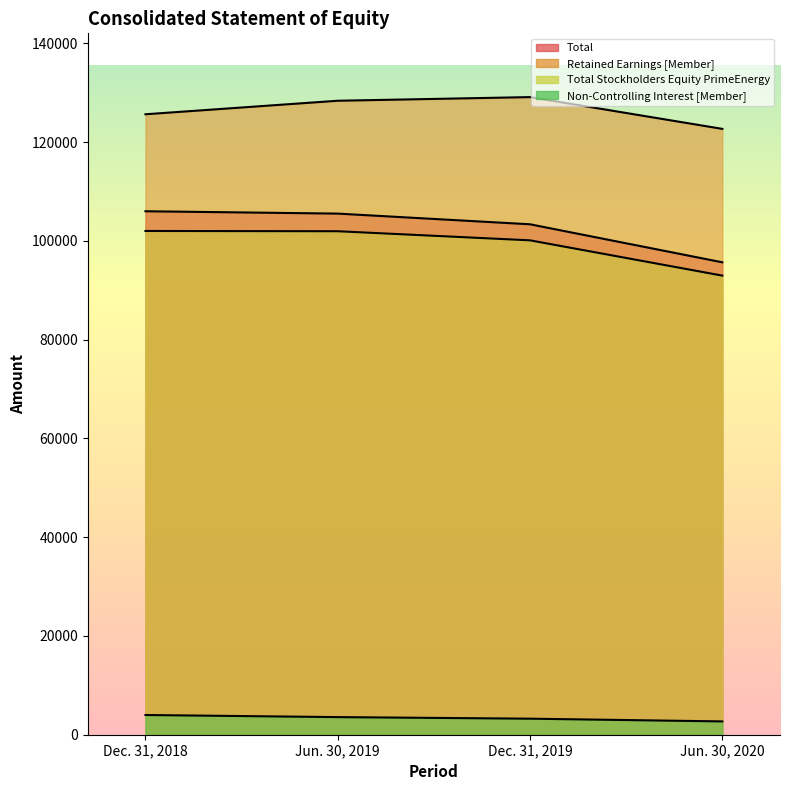

True or false: Total and Total Stockholders Equity PrimeEnergy intersect in this chart.

False